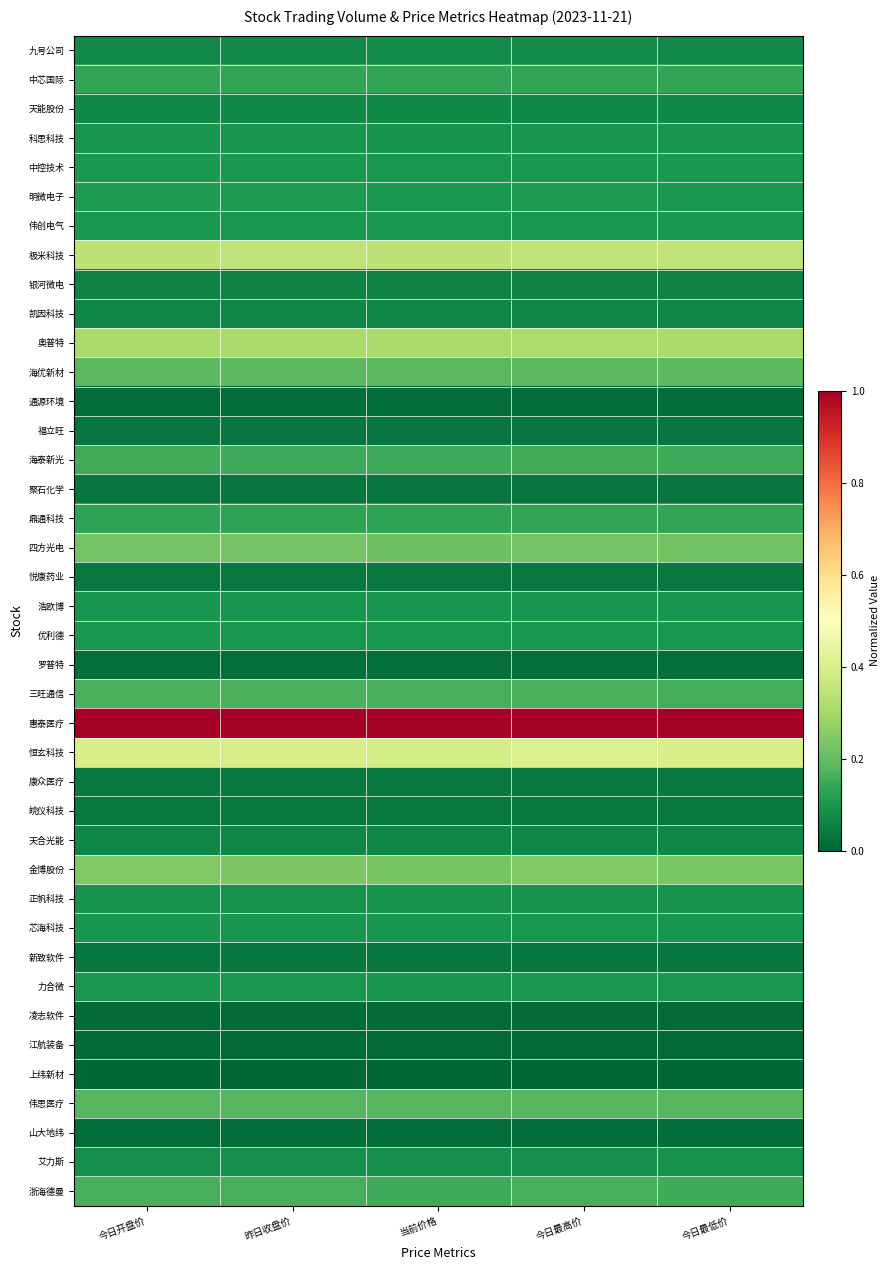

Which has a higher value, 当前价格 or 今日最低价?

当前价格